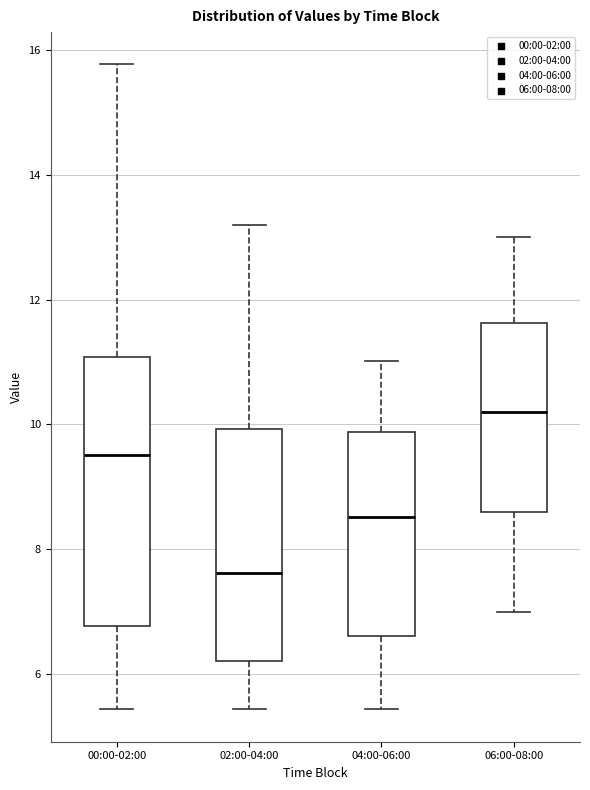

Which box has the lowest median line?

02:00-04:00